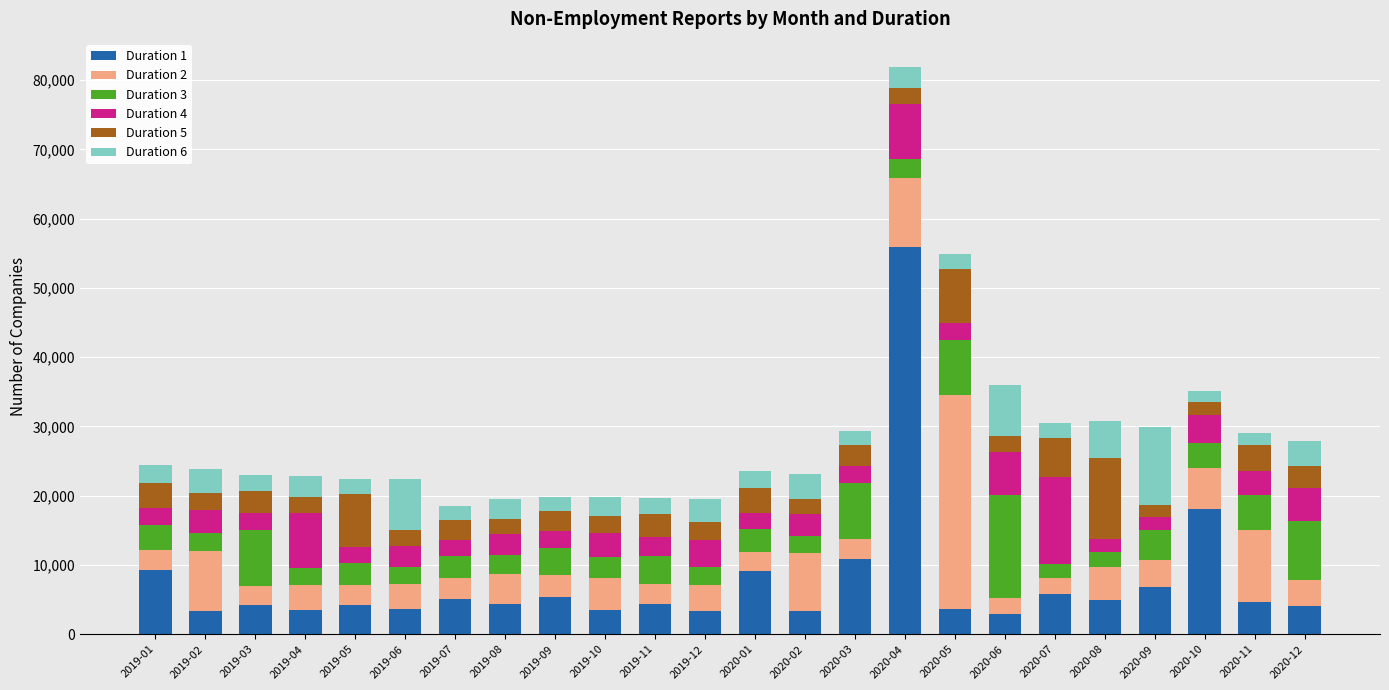

What are all the series names shown in the legend?

Duration 1, Duration 2, Duration 3, Duration 4, Duration 5, Duration 6